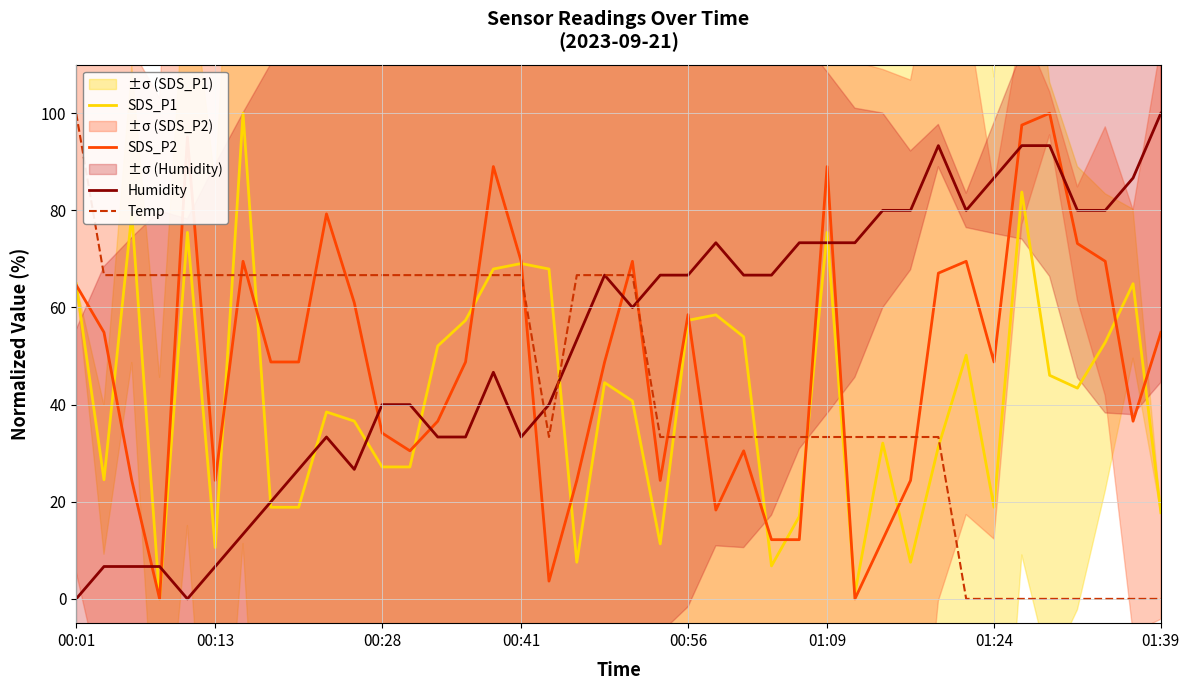

What position from the left is 8?

9